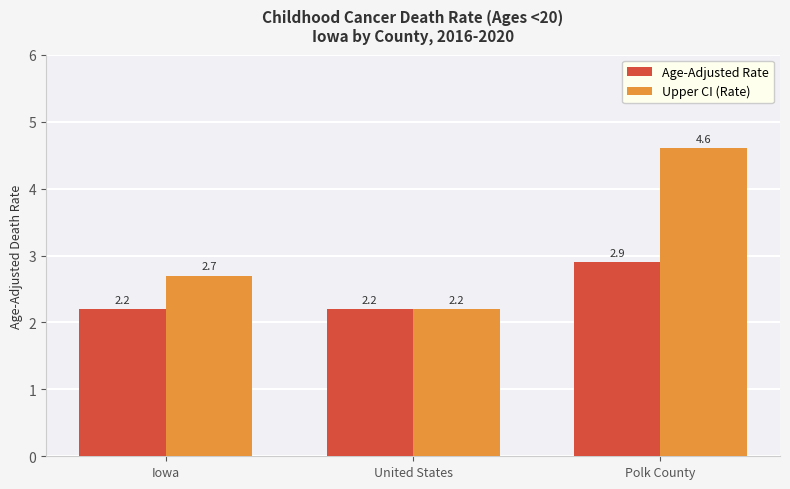

Rank the series by their average value, from lowest to highest.

Age-Adjusted Rate, Upper CI (Rate)